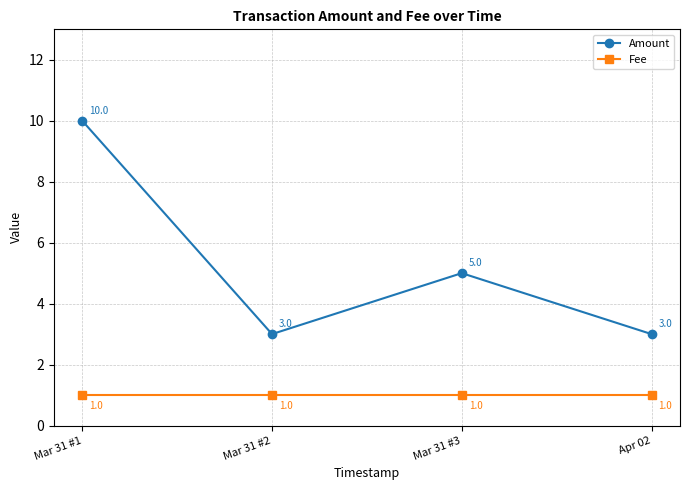

Which category has the highest value across all series?

Mar 31 #1